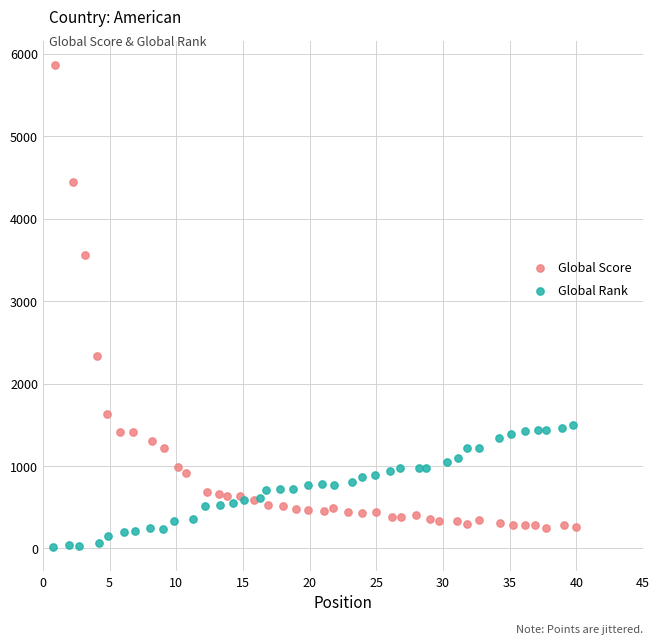

What are all the series names shown in the legend?

Global Score, Global Rank